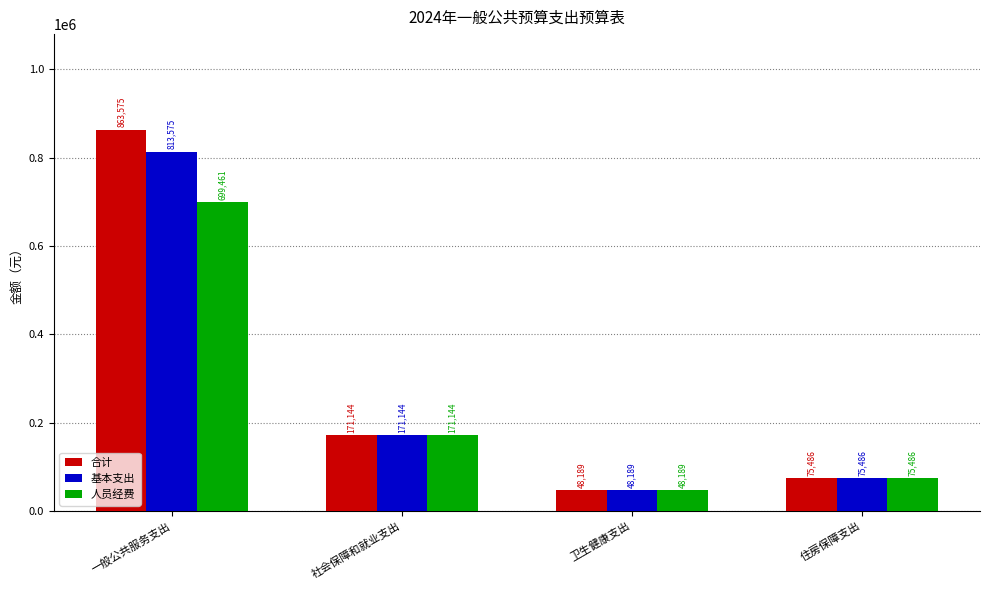

What is the difference between the 人员经费 values at 住房保障支出 and 卫生健康支出?

27297.2